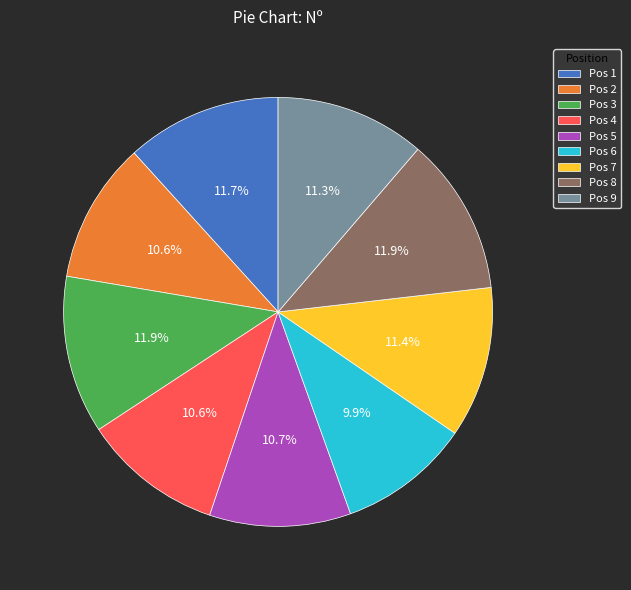

Between Pos 8 and Pos 9, which is larger?

Pos 8